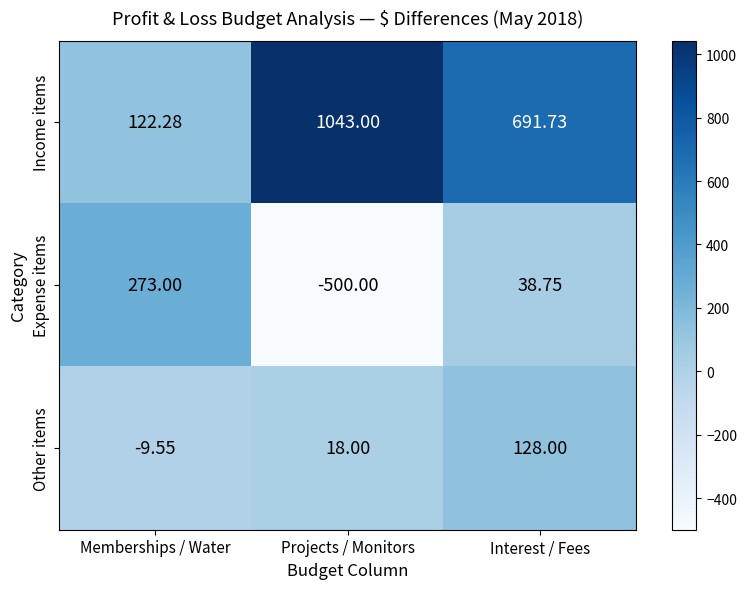

List the series in order of their overall mean, highest first.

Income items, Other items, Expense items